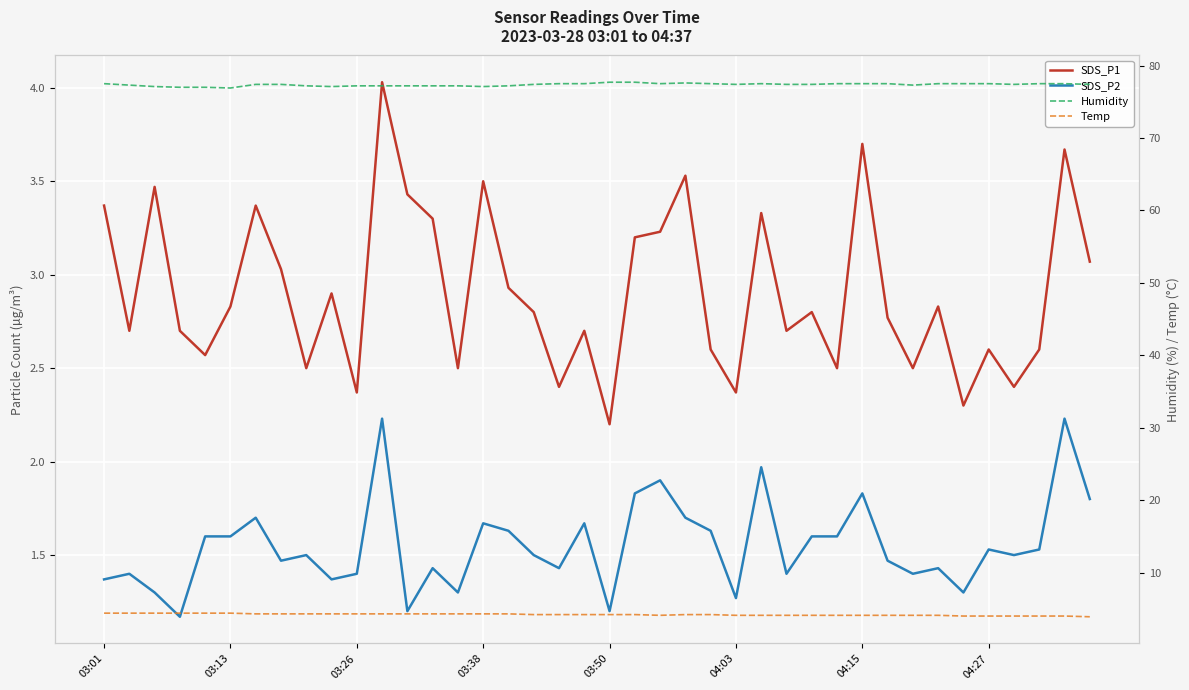

The Humidity series shows 24.4 at 03:01. True or false?

False